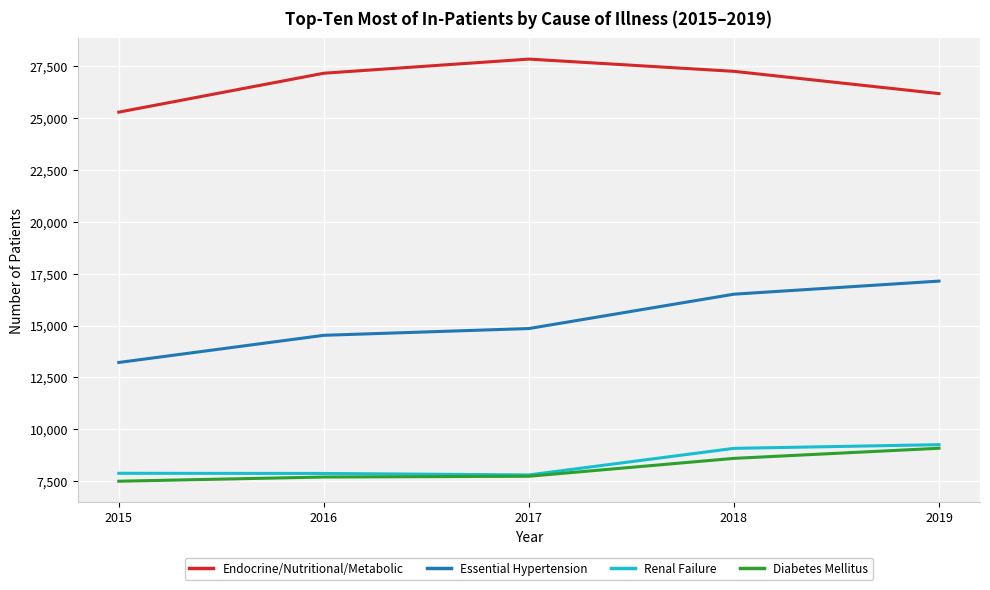

How many series are shown in this chart?

4